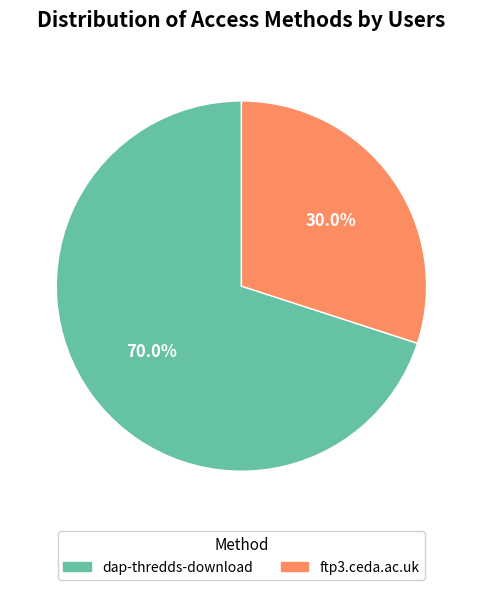

Is it true that ftp3.ceda.ac.uk is 30% of the pie?

True